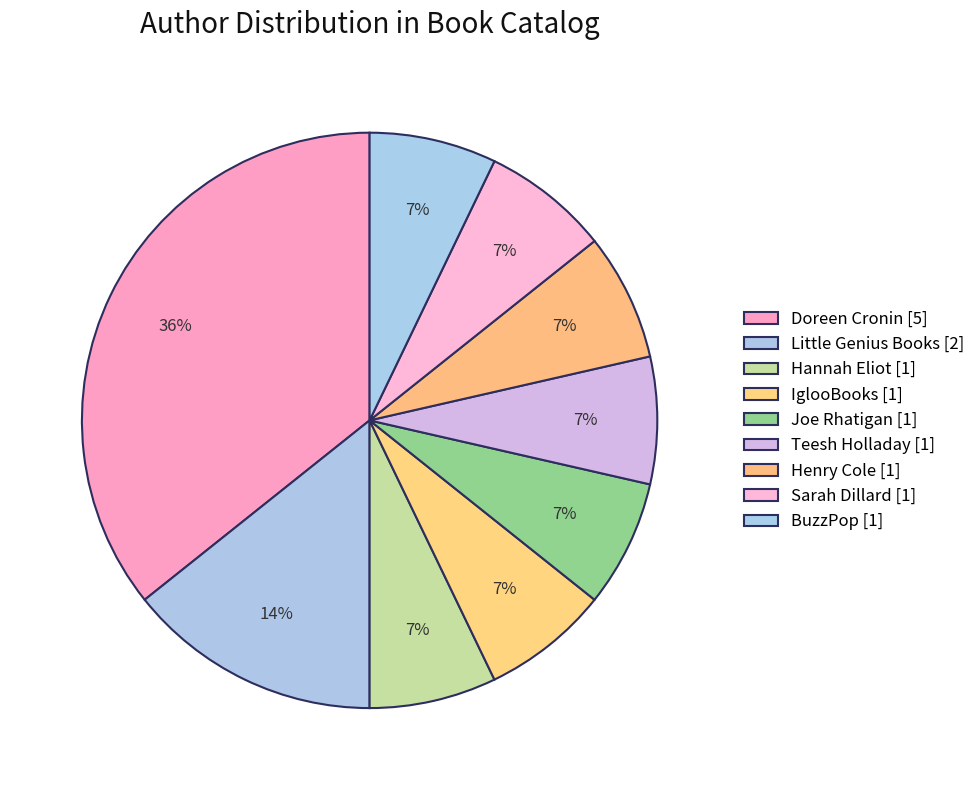

Which slice is the largest?

Doreen Cronin [5]